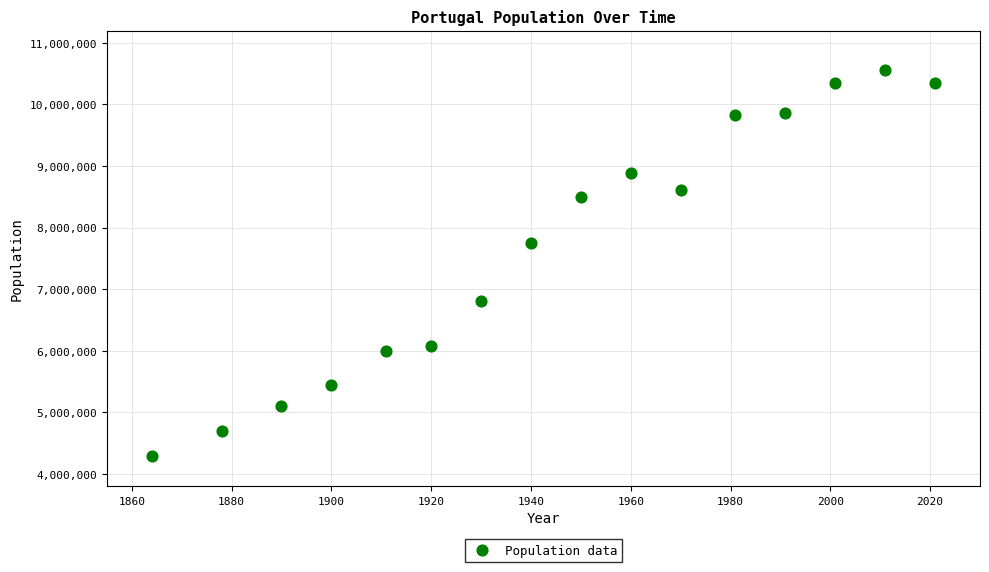

What is the range of Y values (max minus min)?

6276258